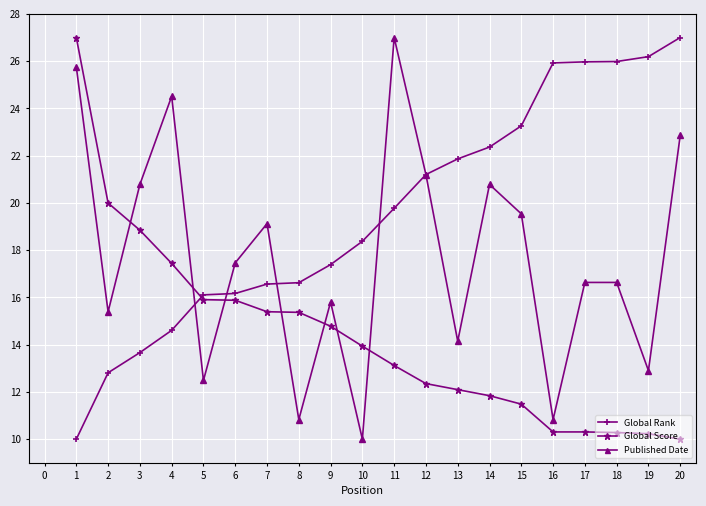

At how many categories does at least one series exceed 23?

9